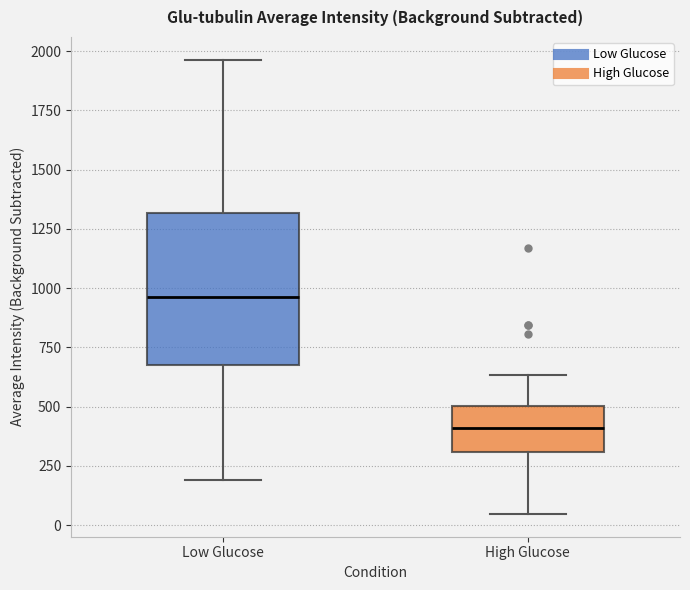

Reading left to right, read every box against the y-axis: the position of its median line, the range the box covers, and the ends of its whiskers. The values are not printed on the chart, so give them approximately, as read against the axis.

Low Glucose: median 950, box 700 to 1300, whiskers 200 to 1950
High Glucose: median 400, box 300 to 500, whiskers 50 to 650